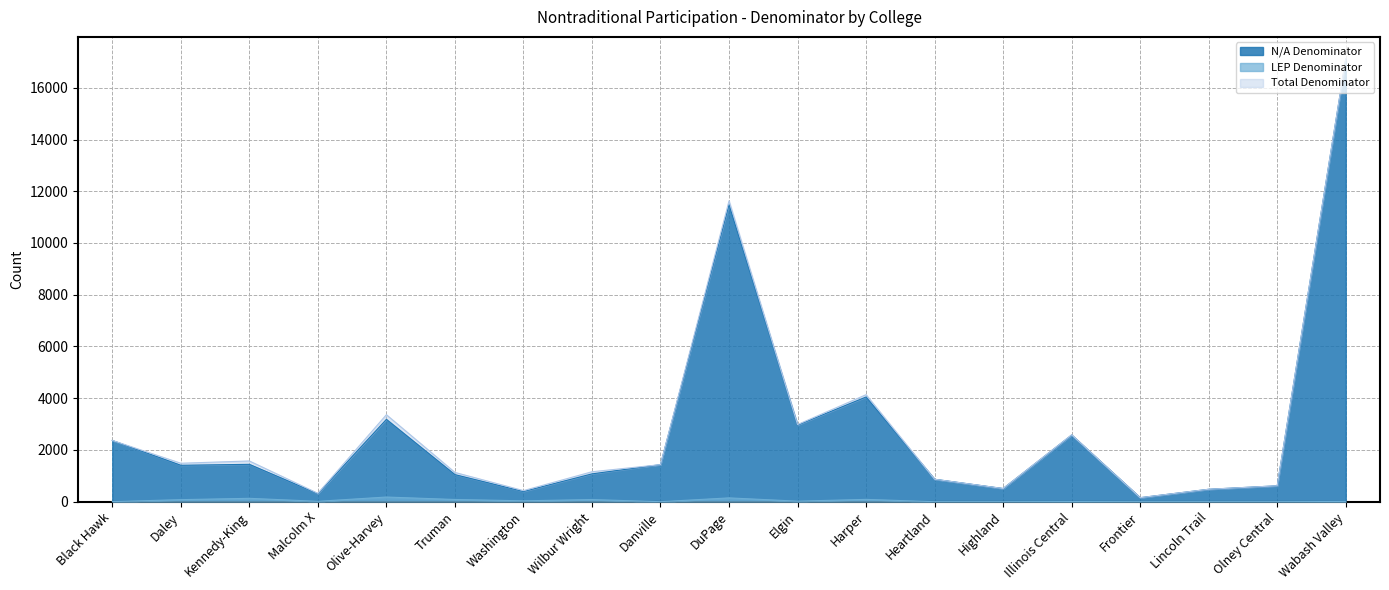

Which category has the lowest value in the LEP Denominator series?

Danville